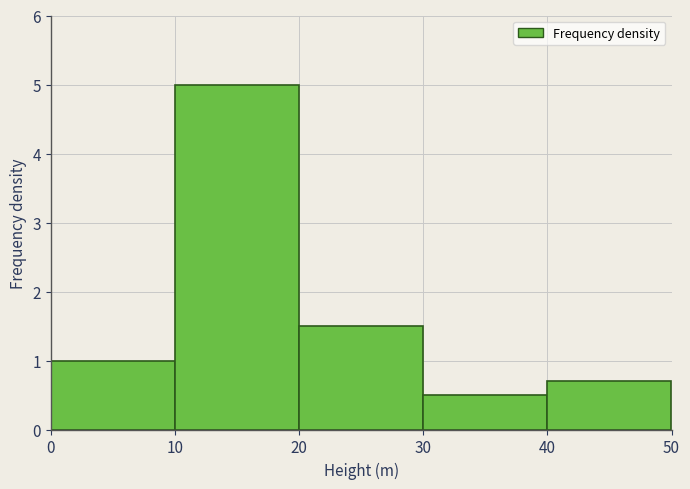

Reading left to right, transcribe this chart: for each bar, give the range it covers on the x-axis and its height. The values are not printed on the chart, so give them approximately, as read against the axis.

0 to 10: 1.0
10 to 20: 5.0
20 to 30: 1.5
30 to 40: 0.5
40 to 50: 0.7